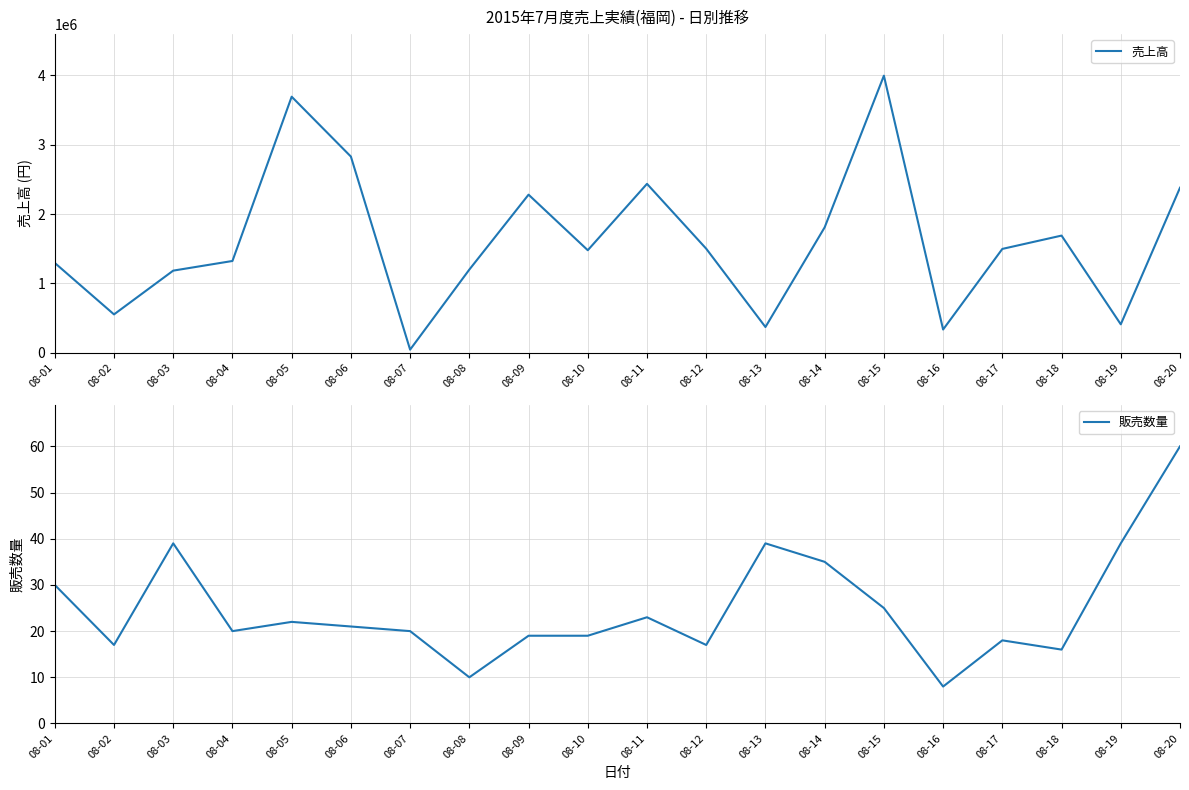

Between 08-03 and 08-11, which series saw the biggest shift?

売上高